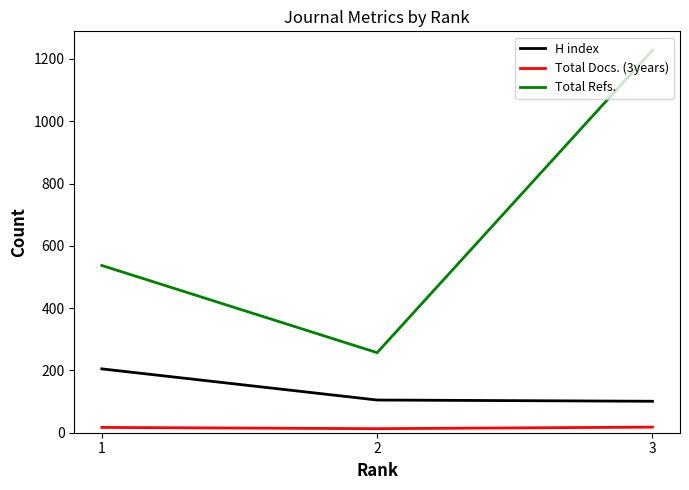

List the series in order of their overall mean, lowest first.

Total Docs. (3years), H index, Total Refs.